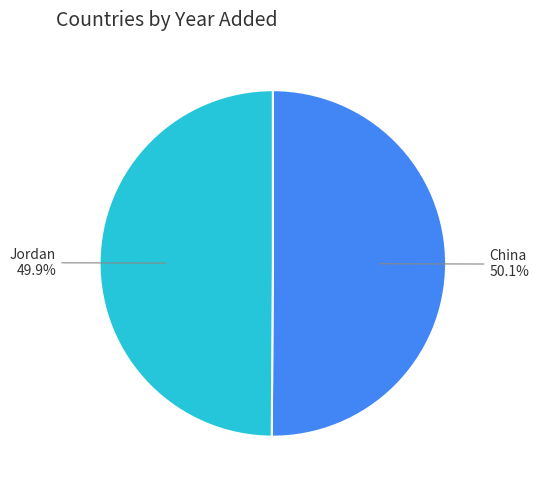

Does any single category account for the majority?

Yes